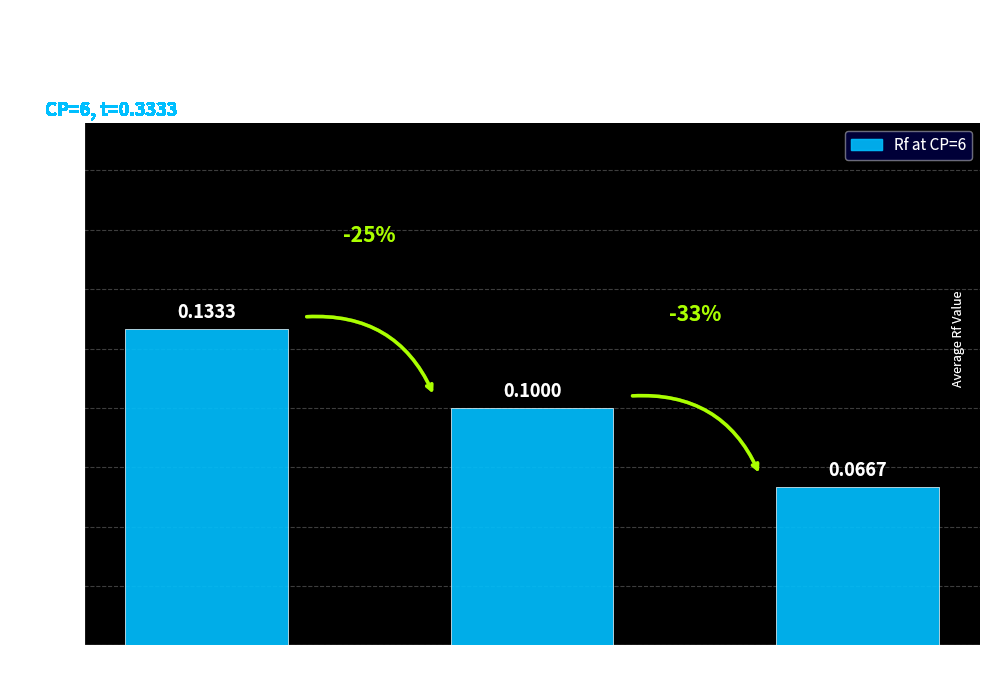

How many data points does each series have?

3